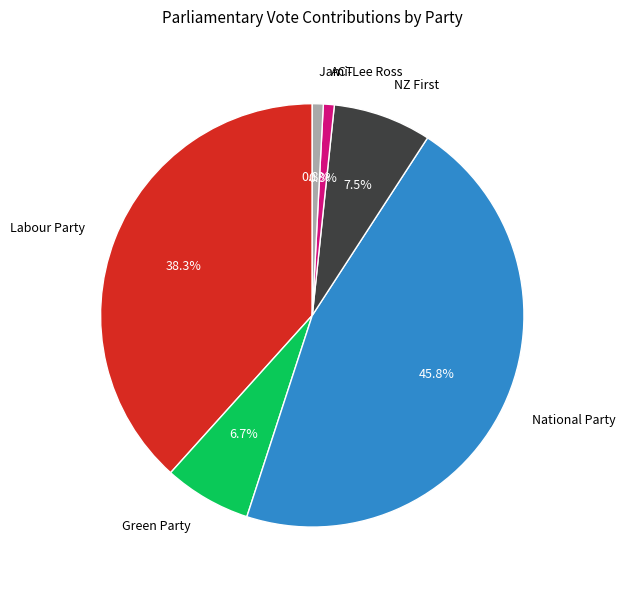

Between Labour Party and Jami-Lee Ross, which is larger?

Labour Party